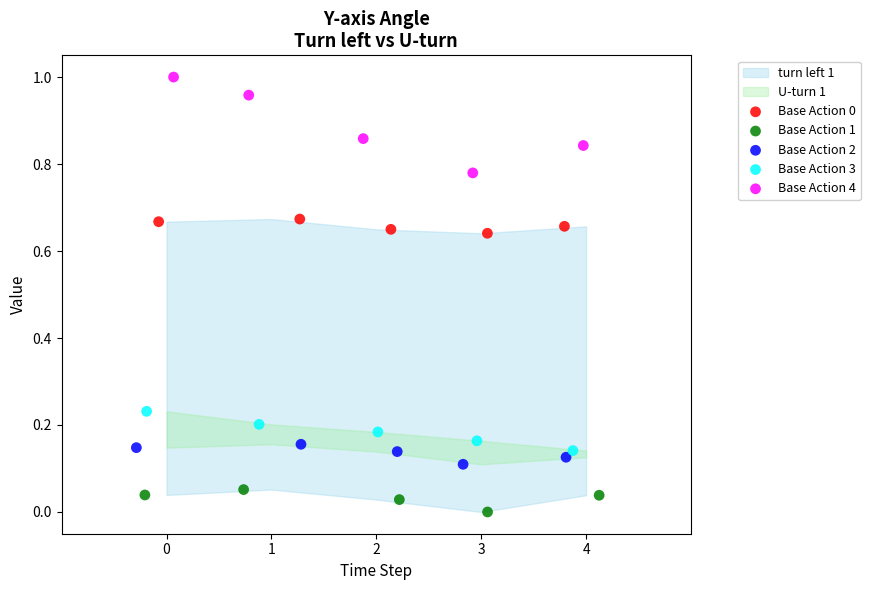

Which series contains the highest Y value?

Base Action 4